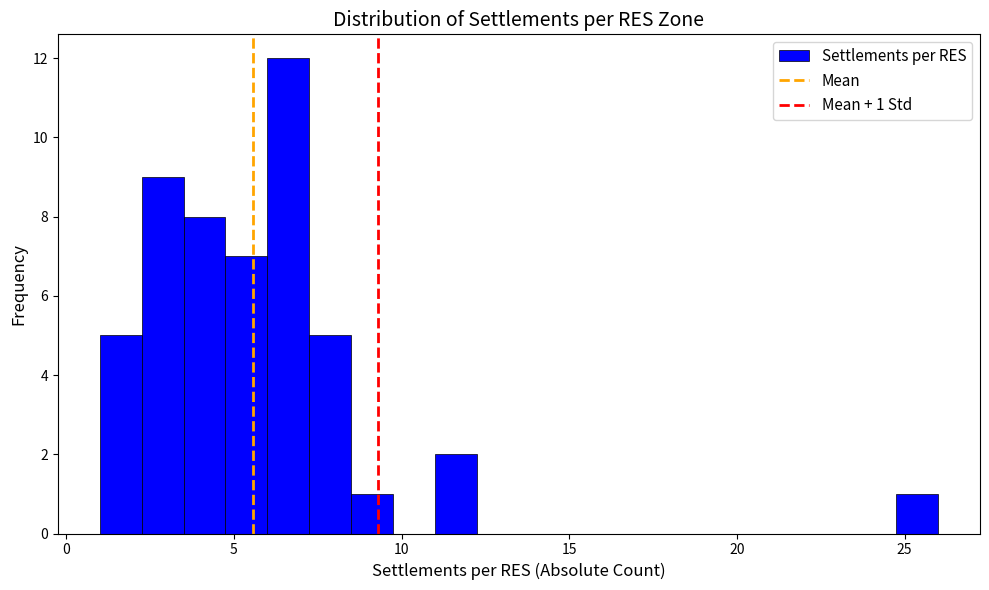

Around what value on the x-axis is the tallest bar? Give the approximate position of its centre, as read against the axis.

6.5